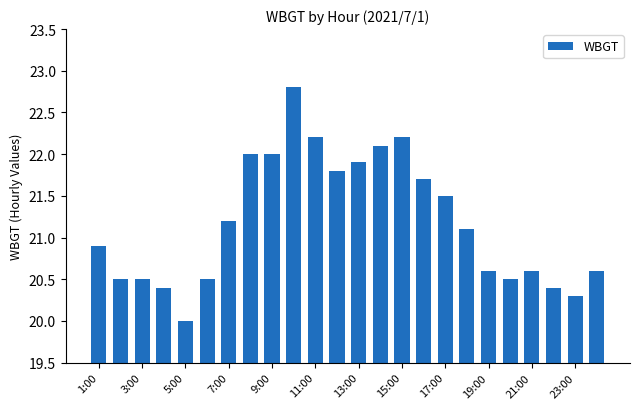

What is the value of the 8th bar from the left?

22.0